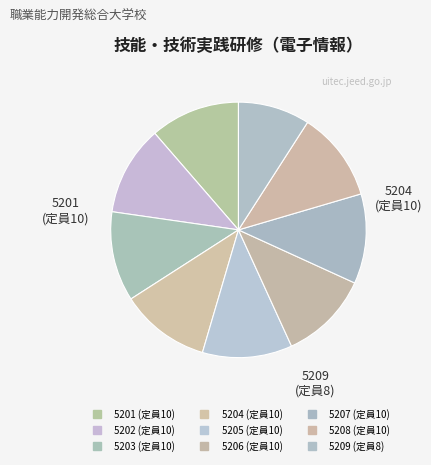

What is the largest slice in the pie chart?

5201